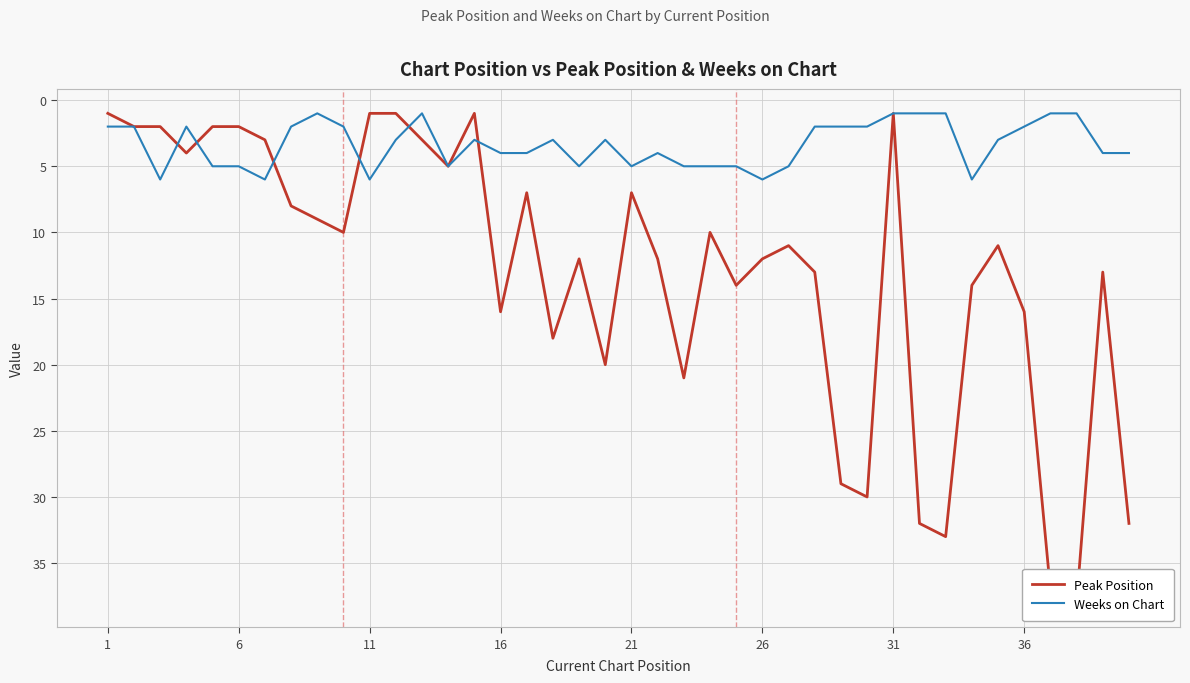

What are all the series names shown in the legend?

Peak Position, Weeks on Chart